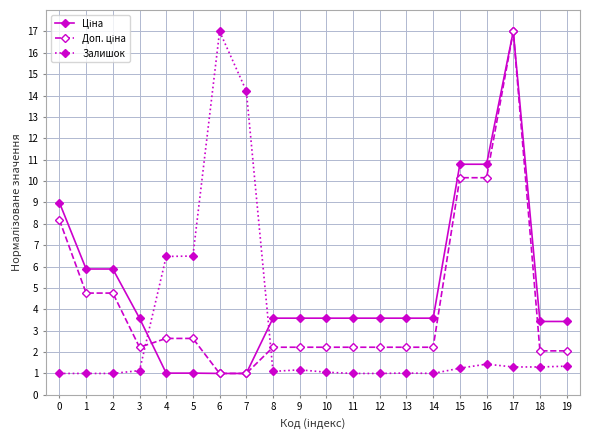

True or false: Залишок has a value of 14.2 at 7.

True